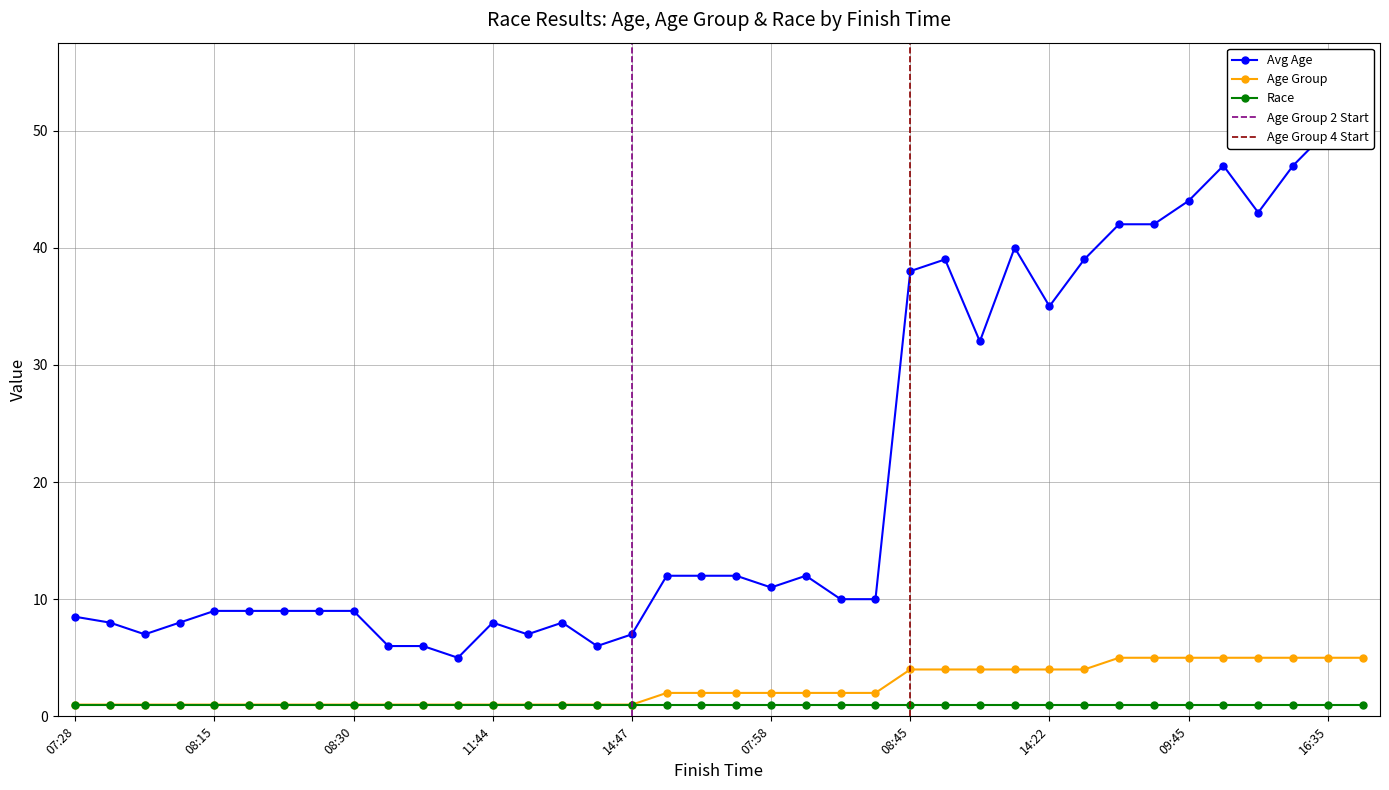

Which category has the highest value across all series?

16:35